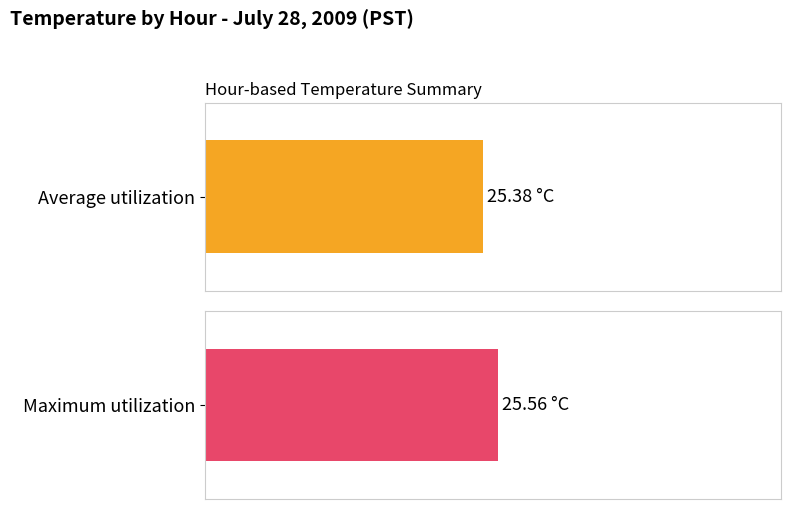

List the series in order of their peak value, lowest first.

Average utilization, Maximum utilization